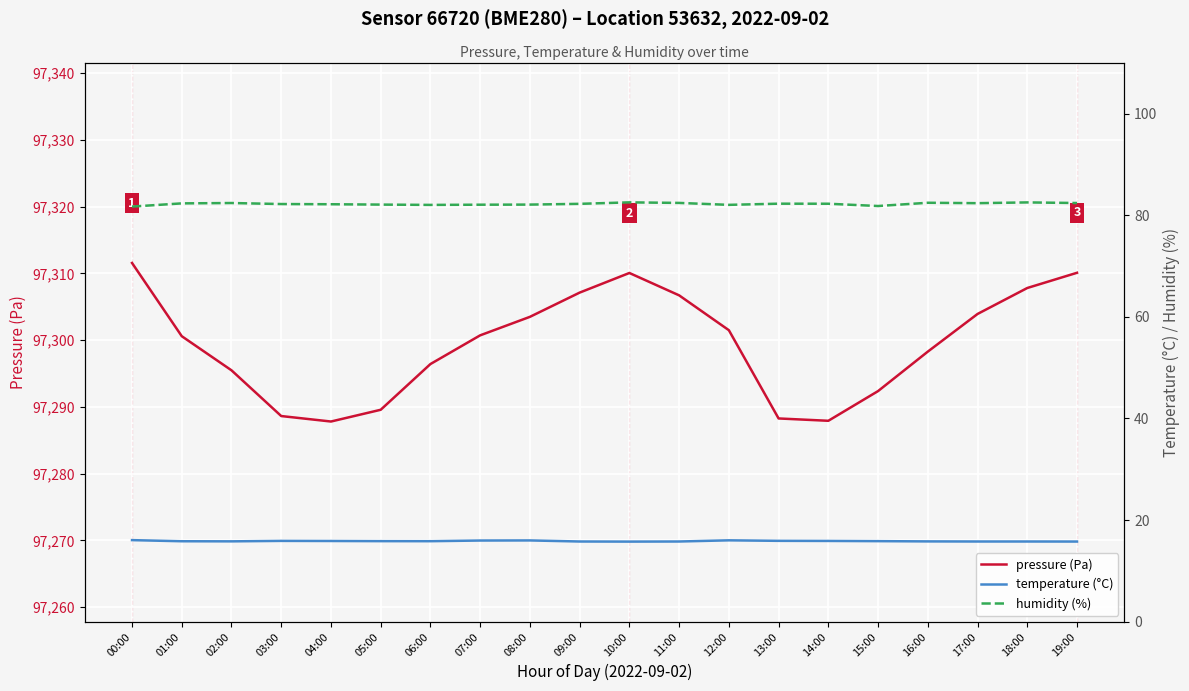

Between 04:00 and 07:00, which series saw the biggest shift?

pressure (Pa)